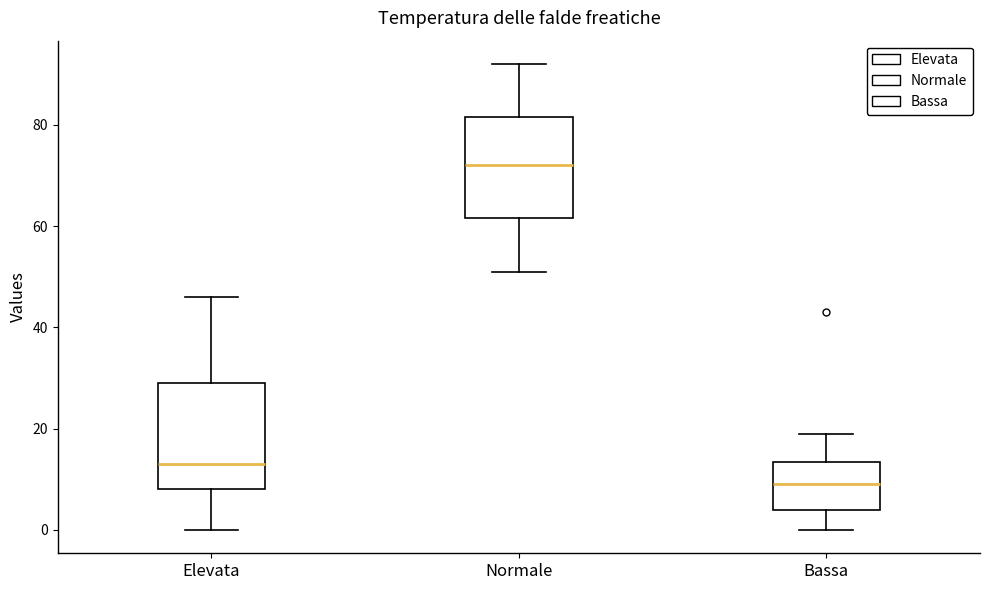

Where is the upper edge of the box for Bassa on the y-axis? The values are not printed on the chart, so give them approximately, as read against the axis.

14